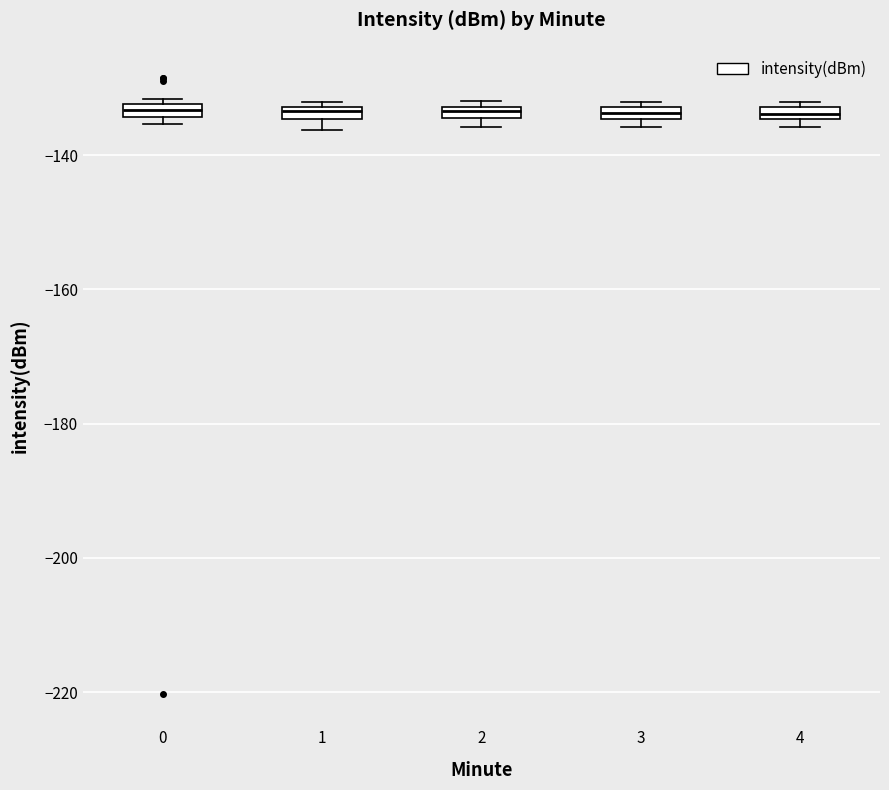

Where is the upper edge of the box at x = 0 on the y-axis? The values are not printed on the chart, so give them approximately, as read against the axis.

-132